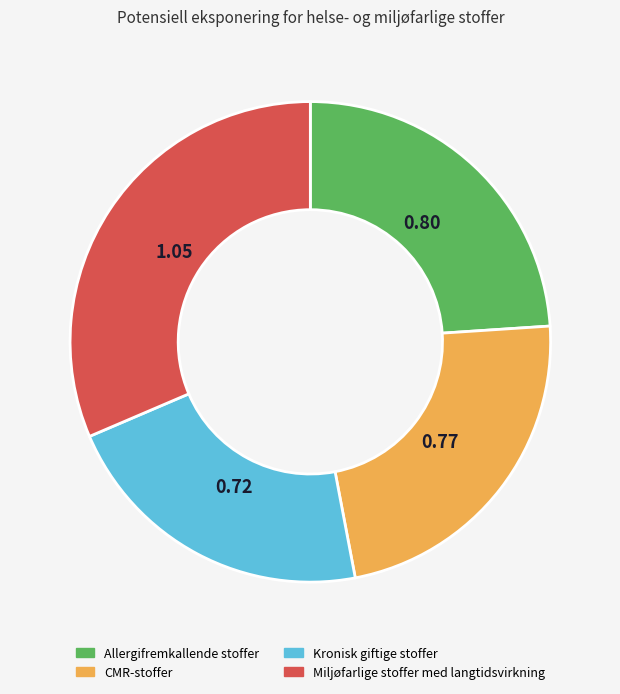

Count the number of slices in the pie.

4